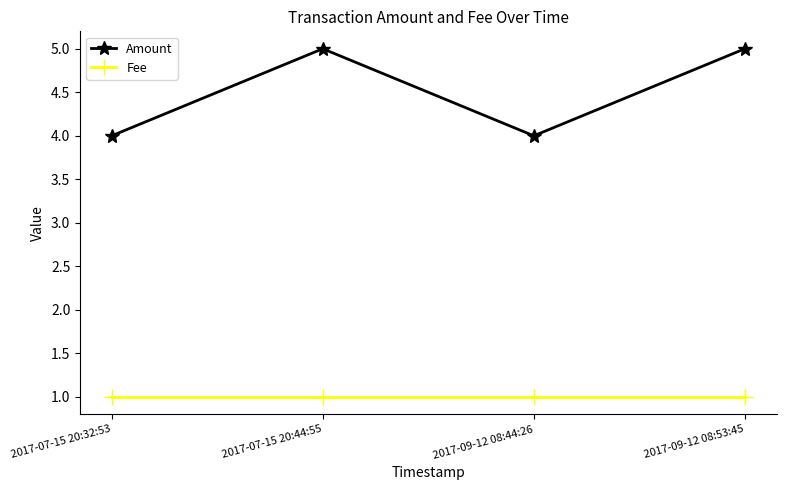

Where is the first local minimum for Amount?

2017-09-12 08:44:26